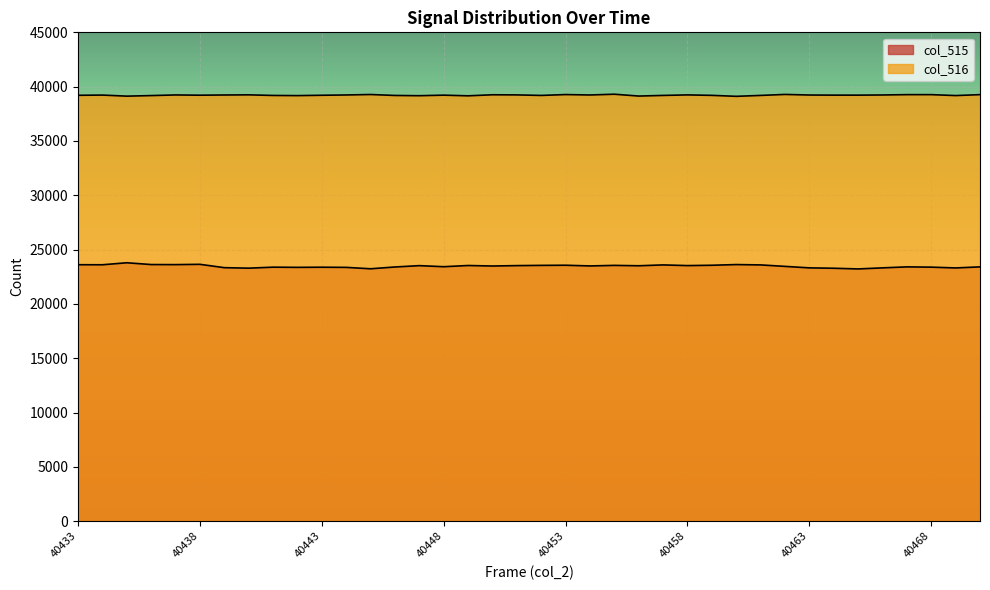

At which label is col_516 closest to 39206?

40443